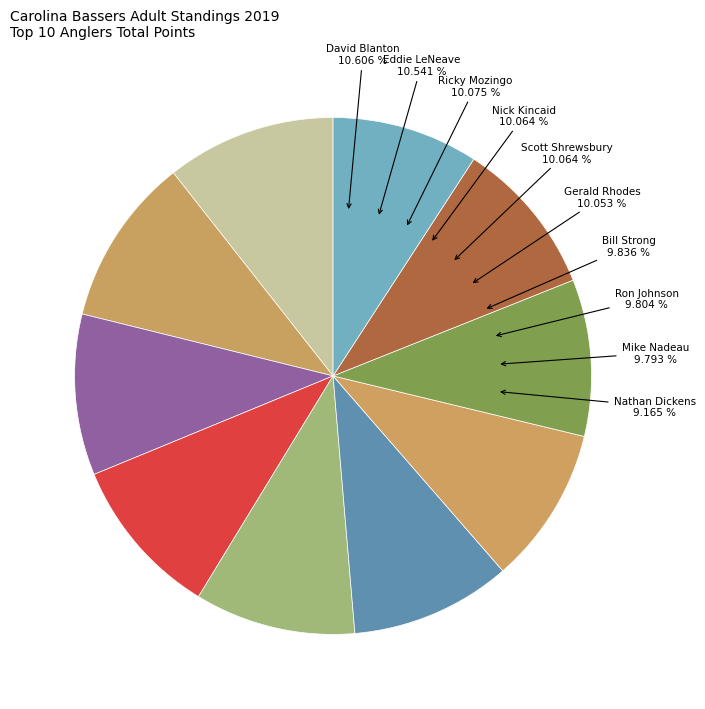

Count the number of slices in the pie.

10